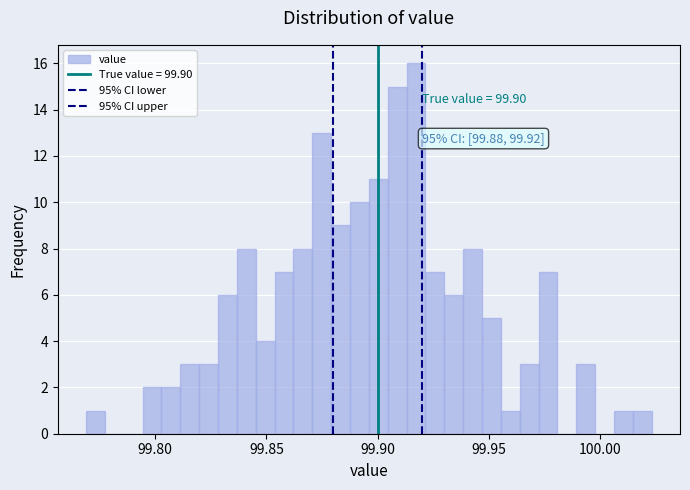

Around what value on the x-axis is the tallest bar? Give the approximate position of its centre, as read against the axis.

99.915